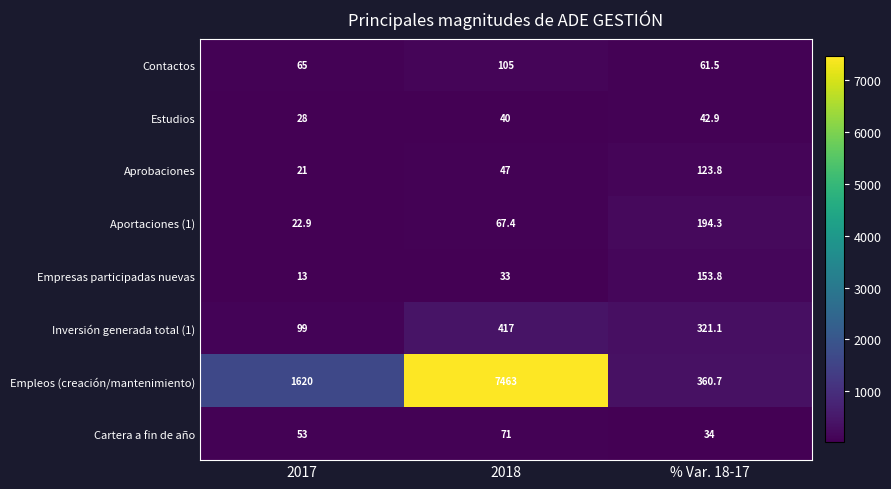

Reading right to left, list all the values displayed in this chart.

Contactos: % Var. 18-17=61.5	2018=105.0	2017=65.0
Estudios: % Var. 18-17=42.9	2018=40.0	2017=28.0
Aprobaciones: % Var. 18-17=123.8	2018=47.0	2017=21.0
Aportaciones (1): % Var. 18-17=194.3	2018=67.4	2017=22.9
Empresas participadas nuevas: % Var. 18-17=153.8	2018=33.0	2017=13.0
Inversión generada total (1): % Var. 18-17=321.1	2018=417.0	2017=99.0
Empleos (creación/mantenimiento): % Var. 18-17=360.7	2018=7463.0	2017=1620.0
Cartera a fin de año: % Var. 18-17=34.0	2018=71.0	2017=53.0